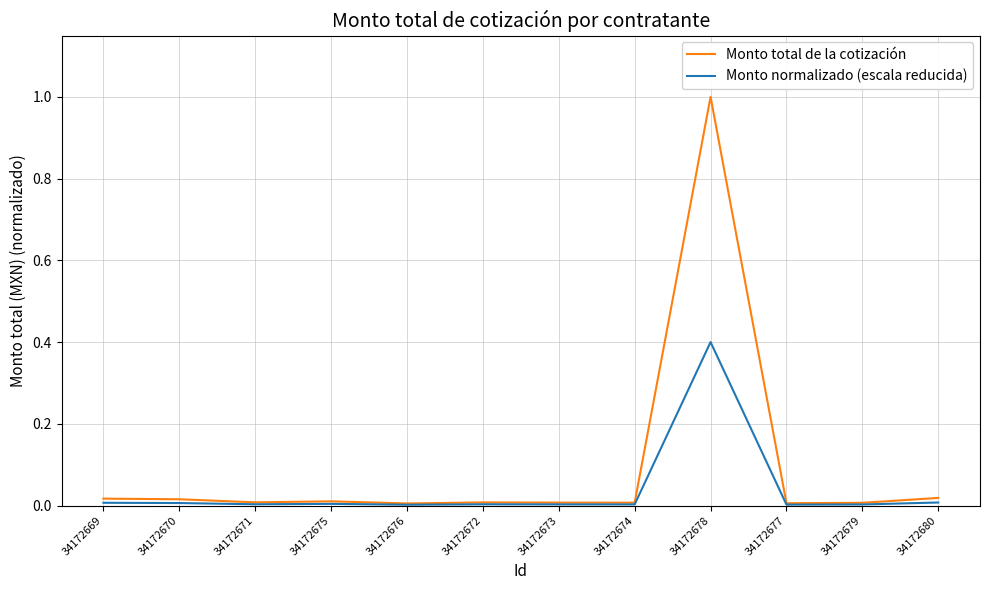

The Monto total de la cotización series shows 0.0 at 34172671. True or false?

True